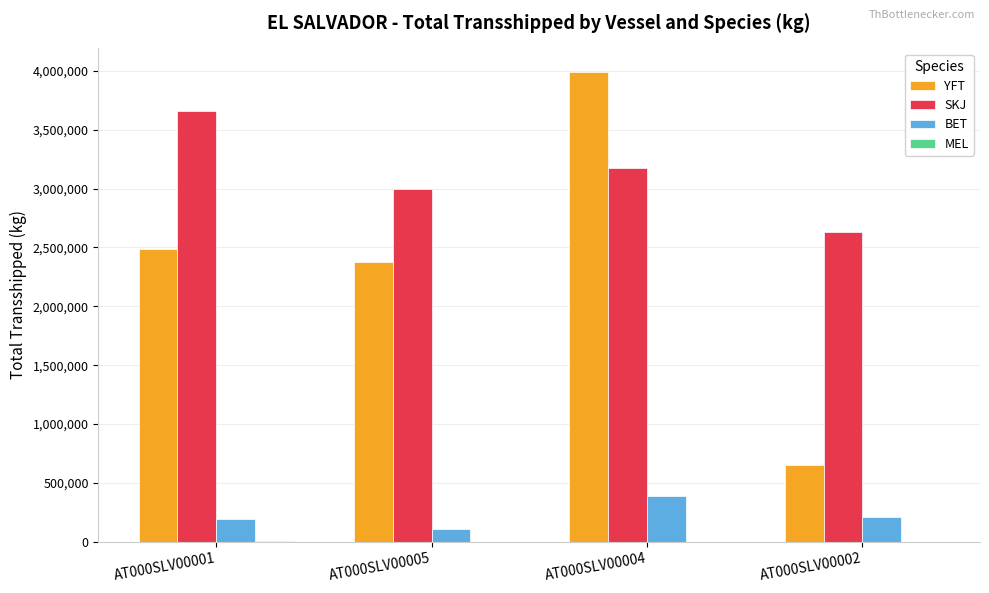

The value of YFT at AT000SLV00001 is 2489452. True or false?

True